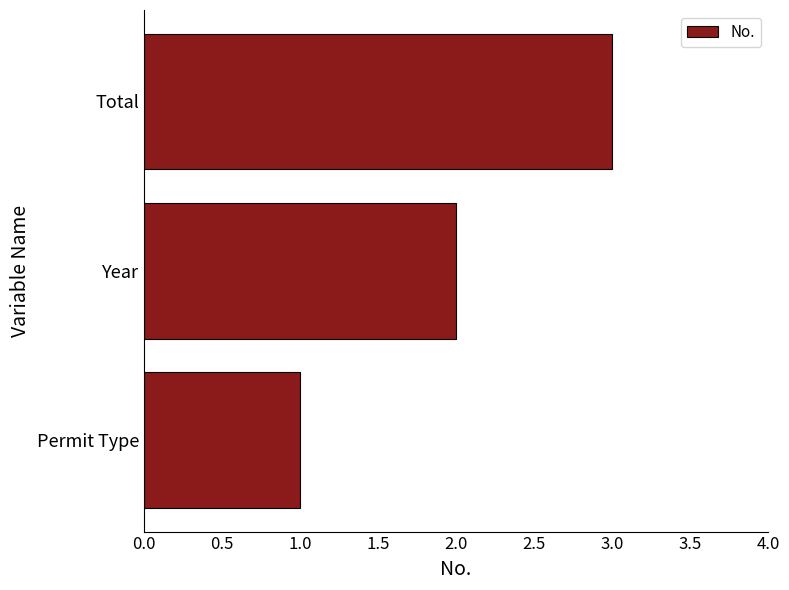

The chart shows a value of 5 at Total. True or false?

False